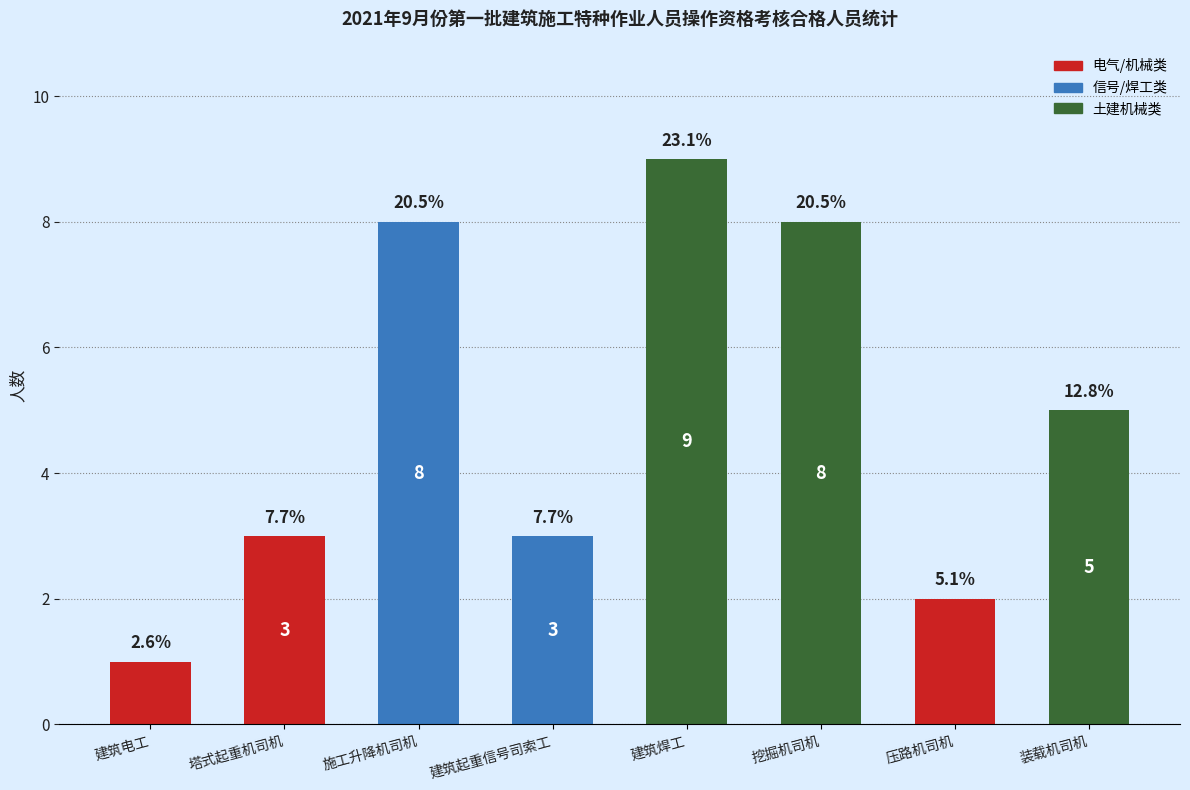

The chart shows a value of 2 at 压路机司机. True or false?

True